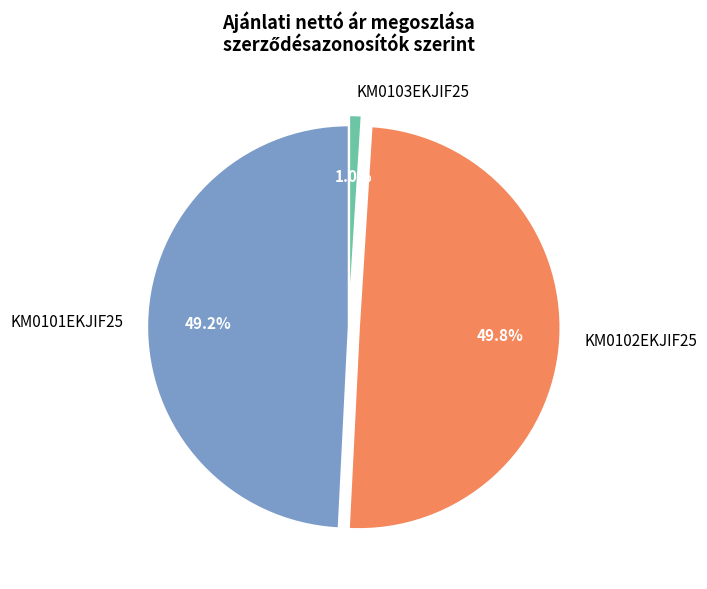

What percentage is the KM0101EKJIF25 slice, to the nearest percent?

49%